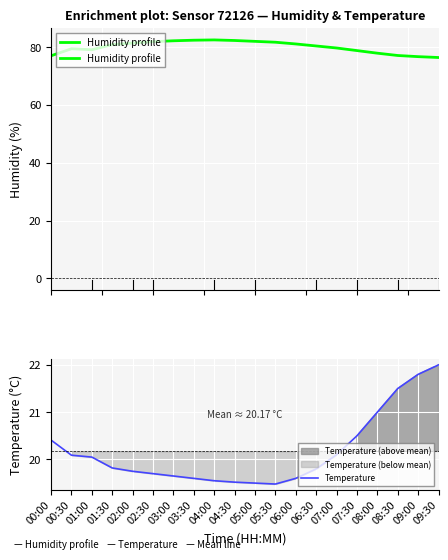

What is the difference between the maximum and second lowest values in the Humidity profile series?

5.8